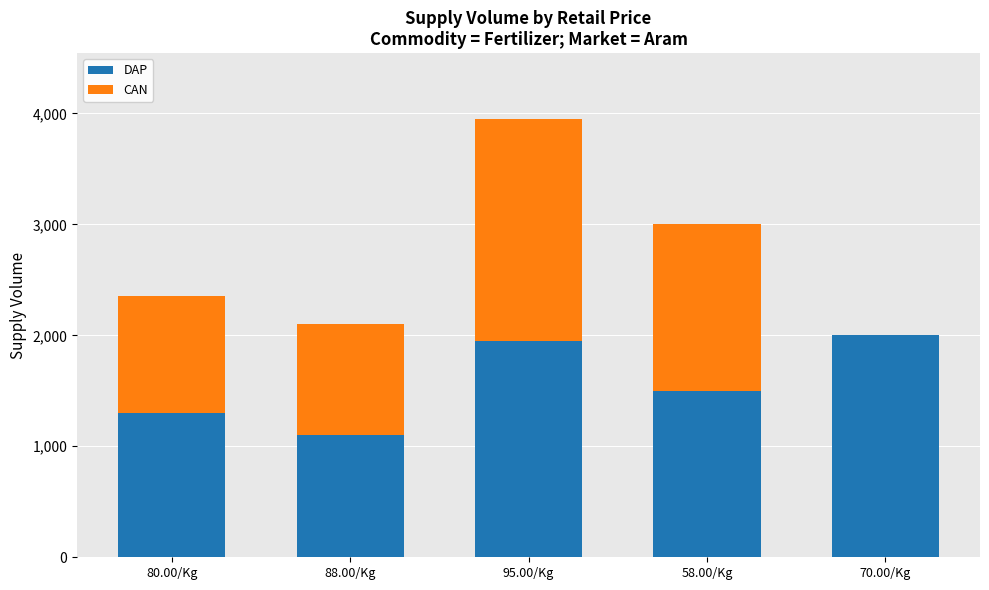

What is the maximum value for DAP?

2000